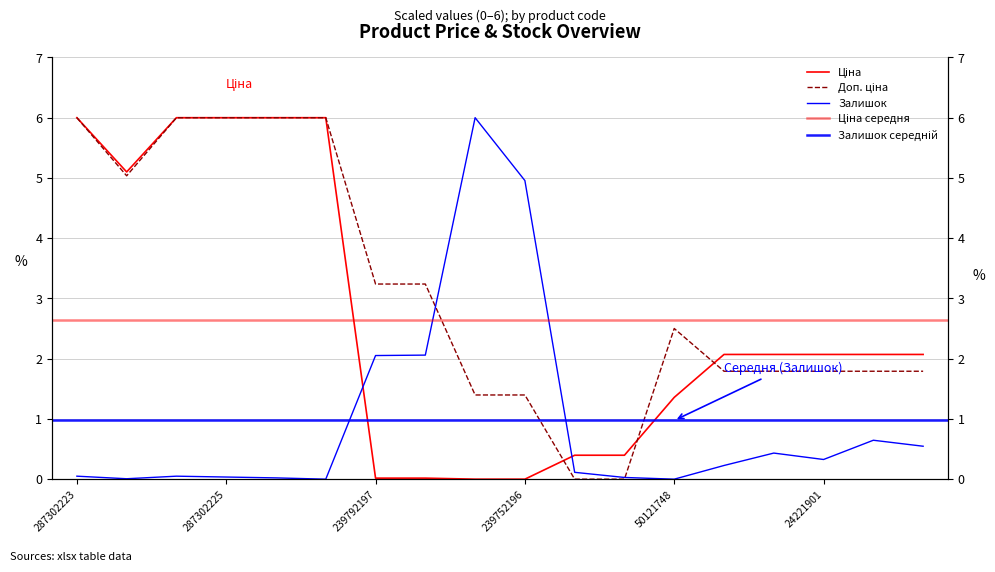

What value does the Ціна series have at 50121748?

1.4